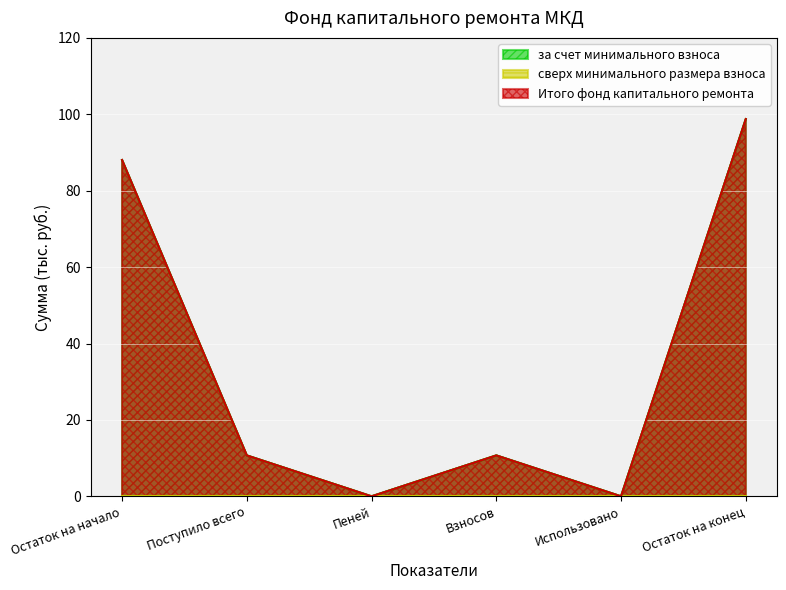

In Итого фонд капитального ремонта, how many points are higher than both neighbors (excluding endpoints)?

1